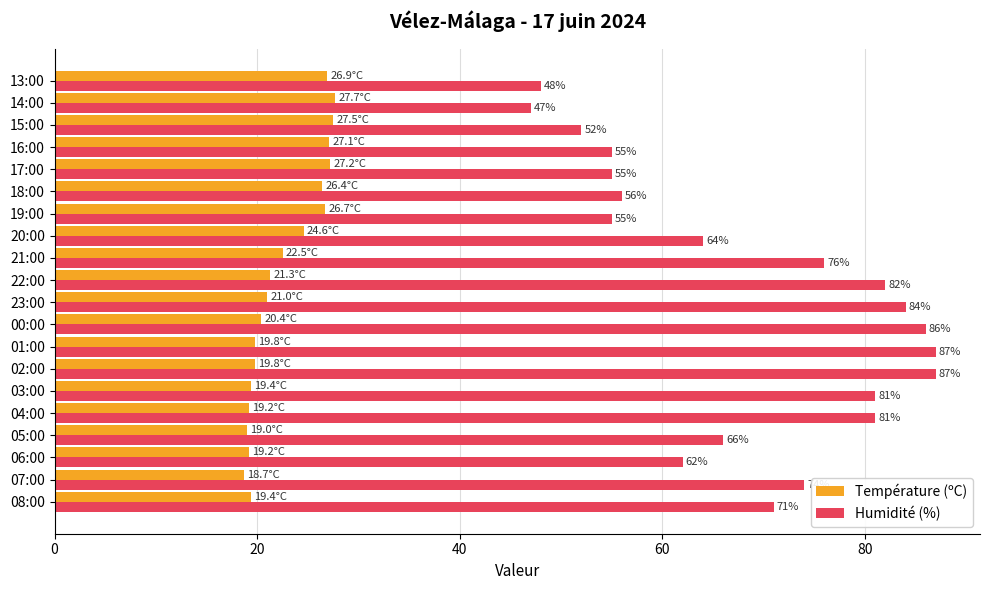

The Température (ºC) series shows 39.9 at 13:00. True or false?

False